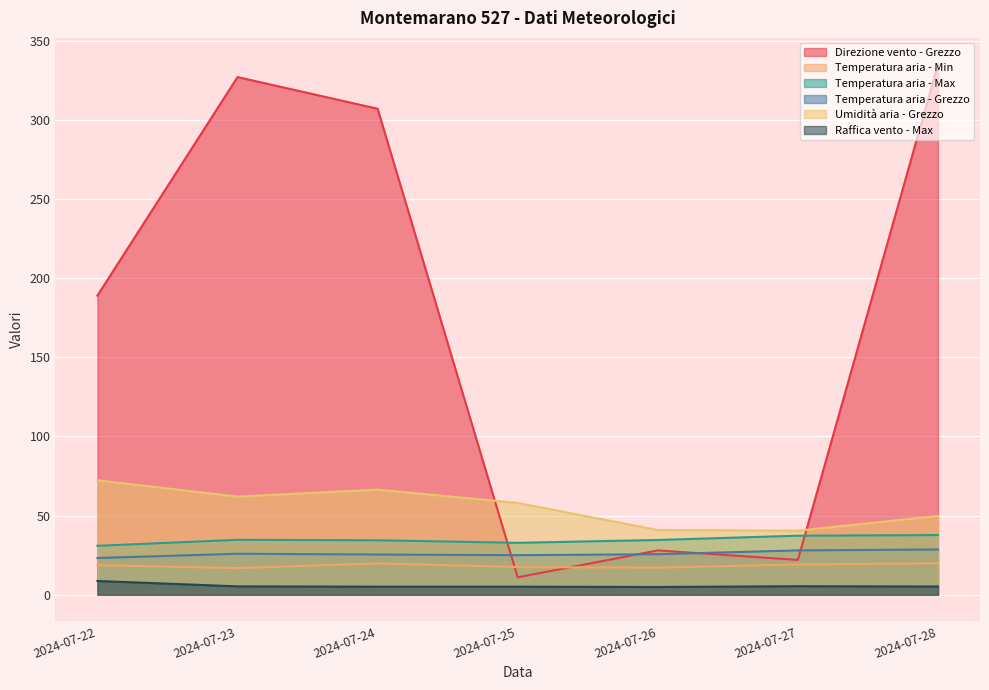

Reading left to right, extract all data points from this chart.

Direzione vento - Grezzo: 2024-07-22=189.0	2024-07-23=327.0	2024-07-24=307.0	2024-07-25=11.0	2024-07-26=28.0	2024-07-27=22.0	2024-07-28=335.0
Temperatura aria - Min: 2024-07-22=18.7	2024-07-23=16.8	2024-07-24=19.8	2024-07-25=17.5	2024-07-26=17.1	2024-07-27=19.1	2024-07-28=19.9
Temperatura aria - Max: 2024-07-22=30.9	2024-07-23=34.7	2024-07-24=34.4	2024-07-25=32.8	2024-07-26=34.6	2024-07-27=37.3	2024-07-28=37.7
Temperatura aria - Grezzo: 2024-07-22=23.2	2024-07-23=25.9	2024-07-24=25.4	2024-07-25=25.0	2024-07-26=25.6	2024-07-27=28.0	2024-07-28=28.6
Umidità aria - Grezzo: 2024-07-22=72.3	2024-07-23=62.0	2024-07-24=66.4	2024-07-25=58.0	2024-07-26=40.9	2024-07-27=40.5	2024-07-28=49.8
Raffica vento - Max: 2024-07-22=8.7	2024-07-23=5.3	2024-07-24=5.1	2024-07-25=5.1	2024-07-26=4.9	2024-07-27=5.4	2024-07-28=5.2